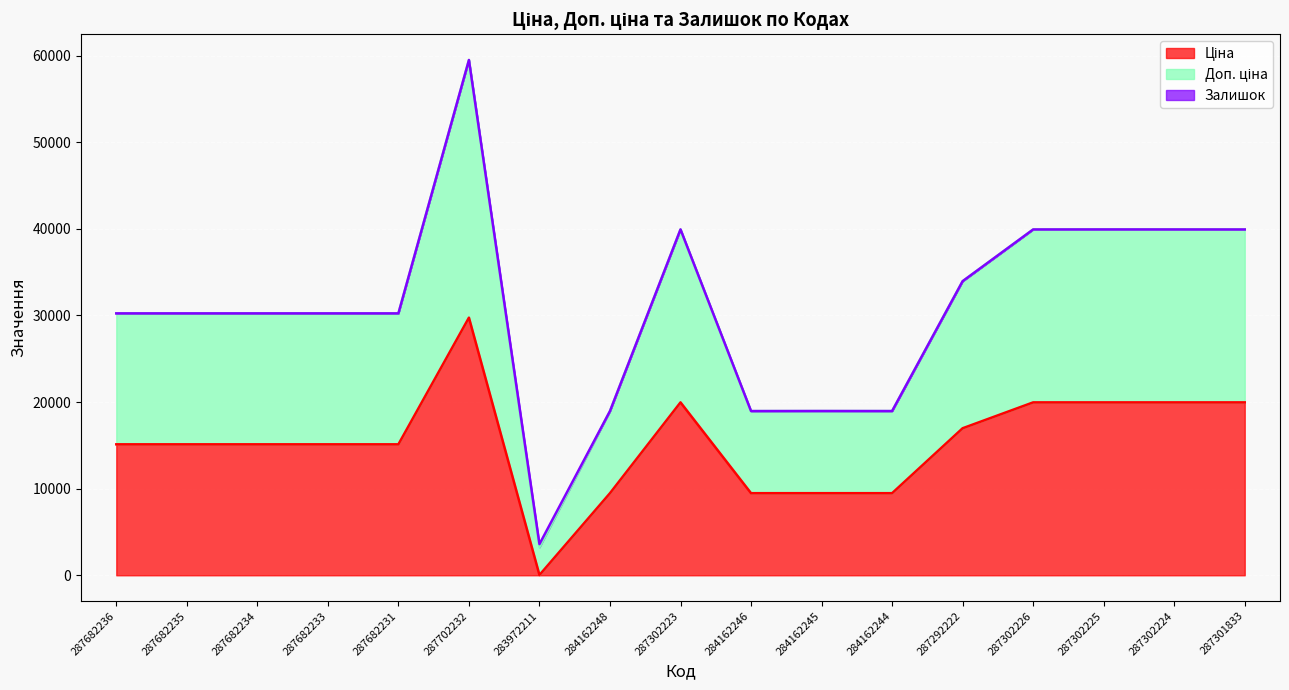

In Доп. ціна, how many points are lower than both neighbors (excluding endpoints)?

3